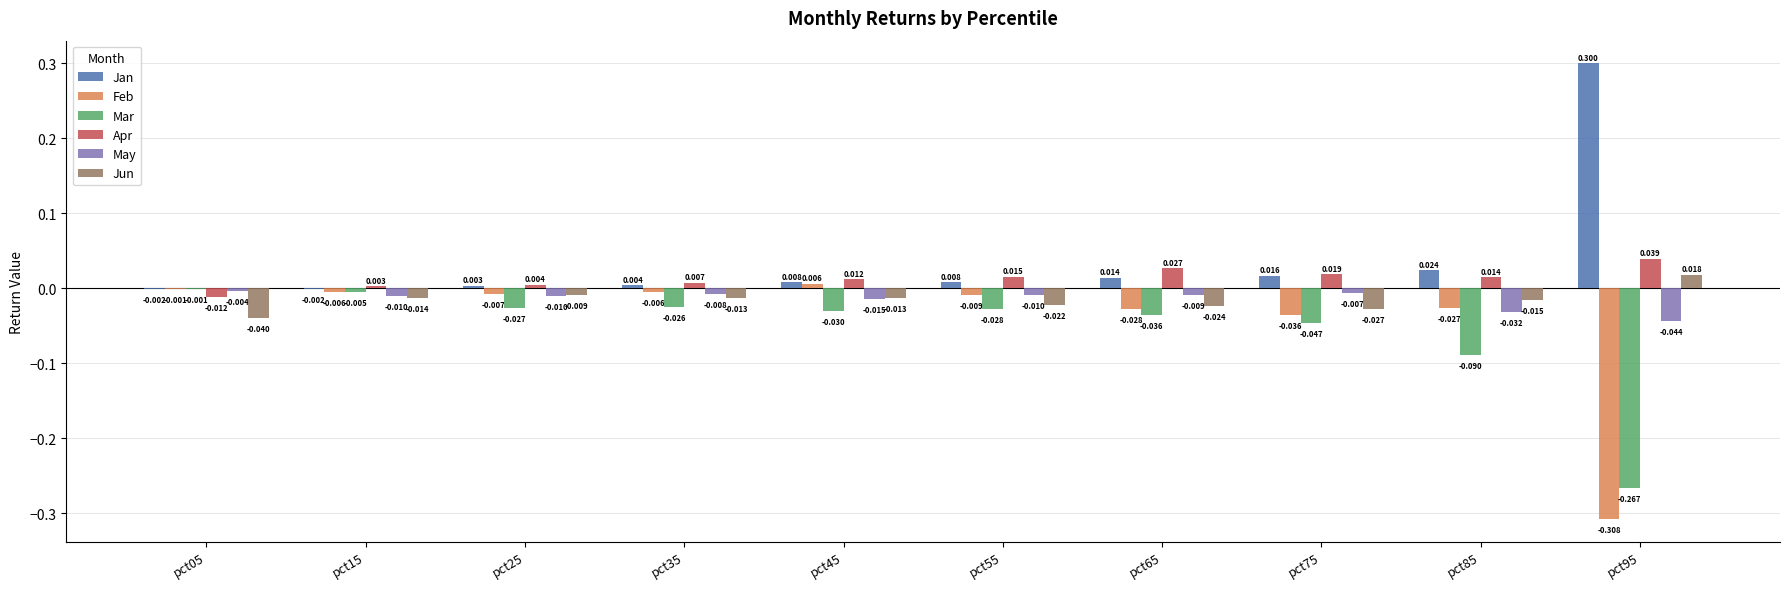

Is the value of Jan at pct95 greater than the value of Jun at pct05?

Yes